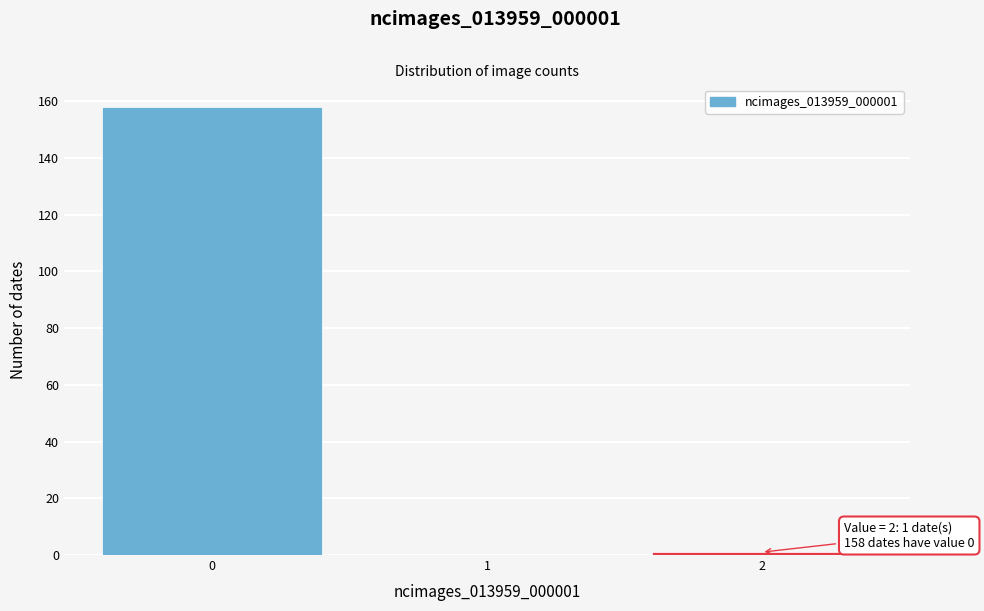

Which range on the x-axis has the tallest bar?

-0.5 to 0.5